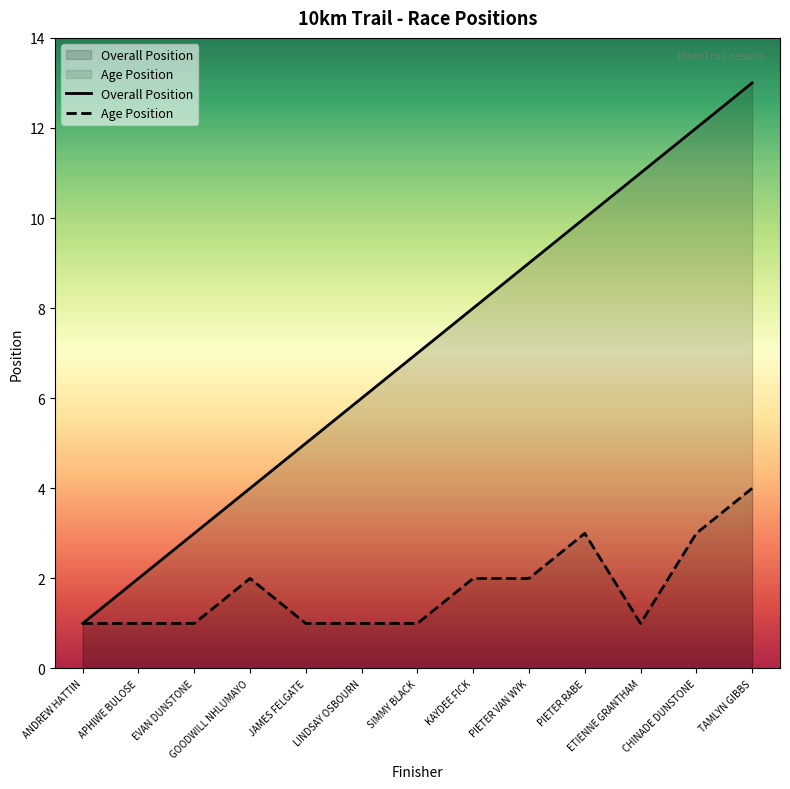

What is the difference between the second highest and minimum values in the Age Position series?

2